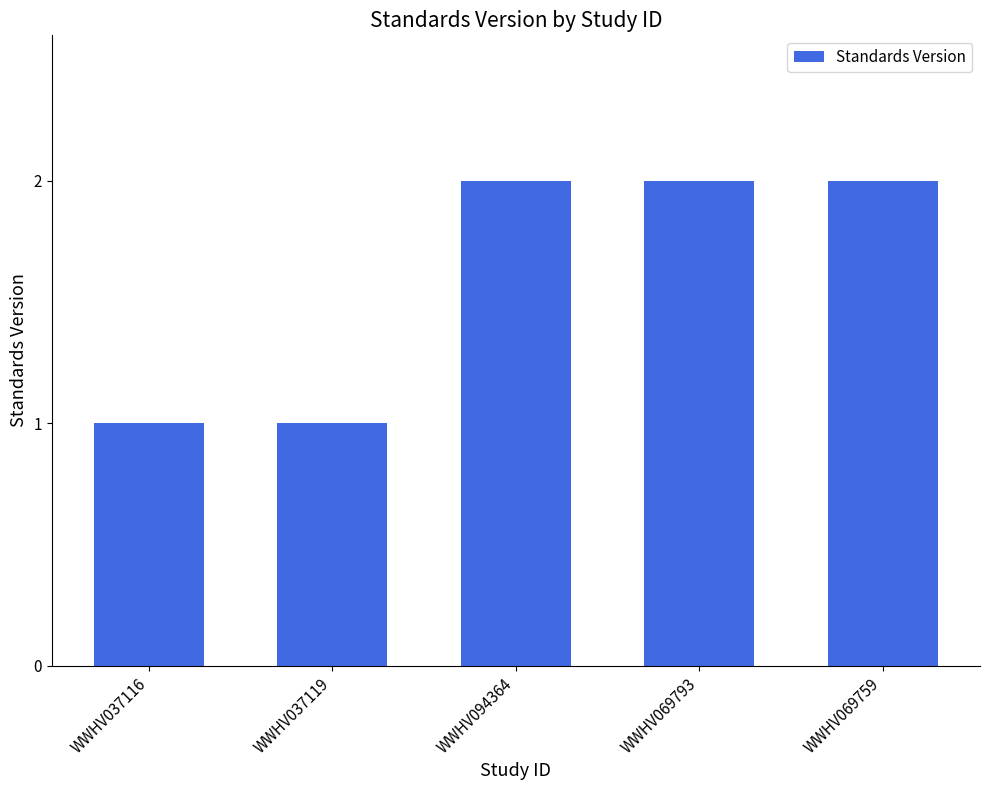

Approximately how many times larger is the value at WWHV069759 compared to WWHV069793?

1.0